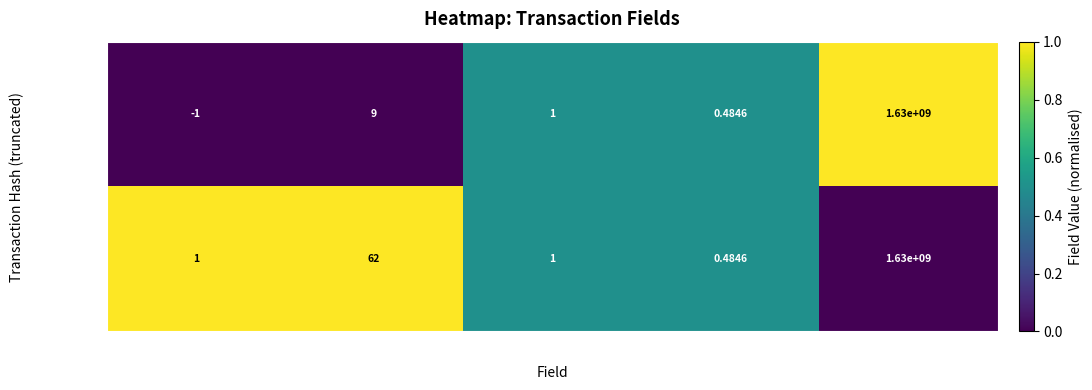

At how many categories does at least one series exceed 0?

5